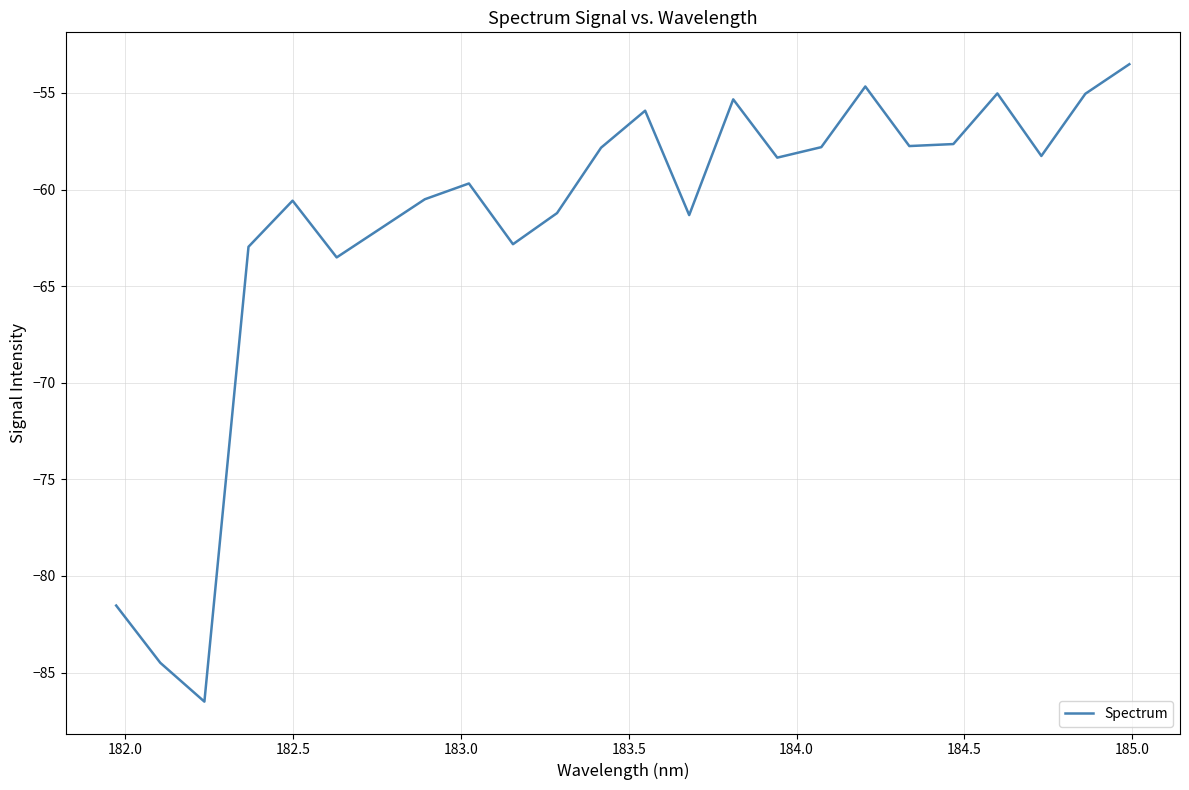

What is the maximum value shown in the chart?

-53.5